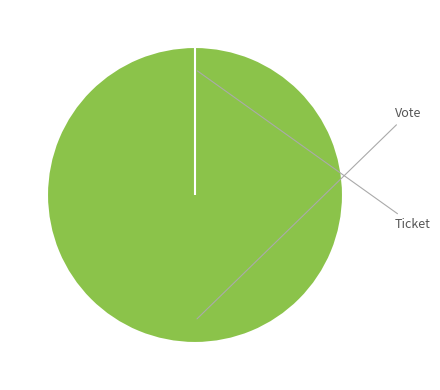

Is there any slice that represents more than half of the pie?

Yes